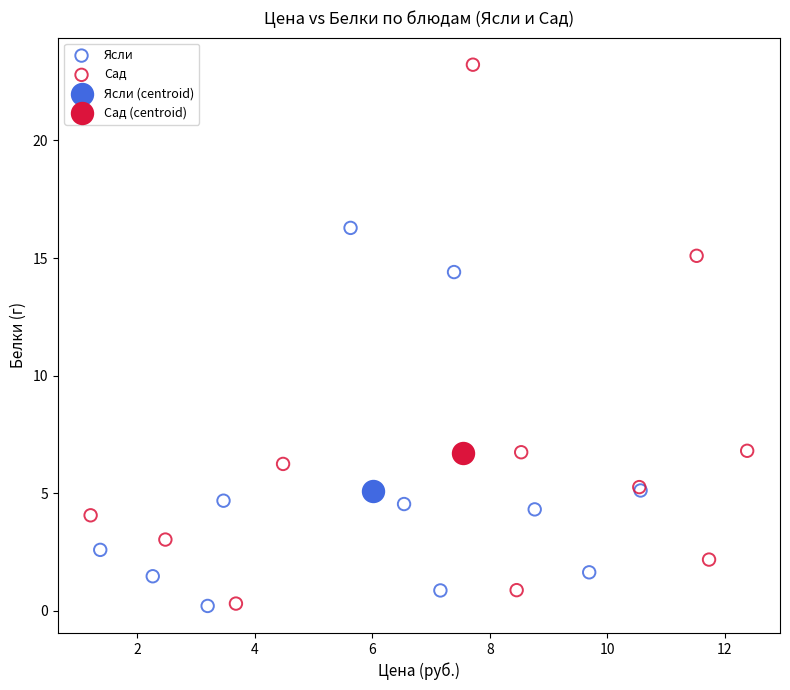

Which series contains the highest Y value?

Сад